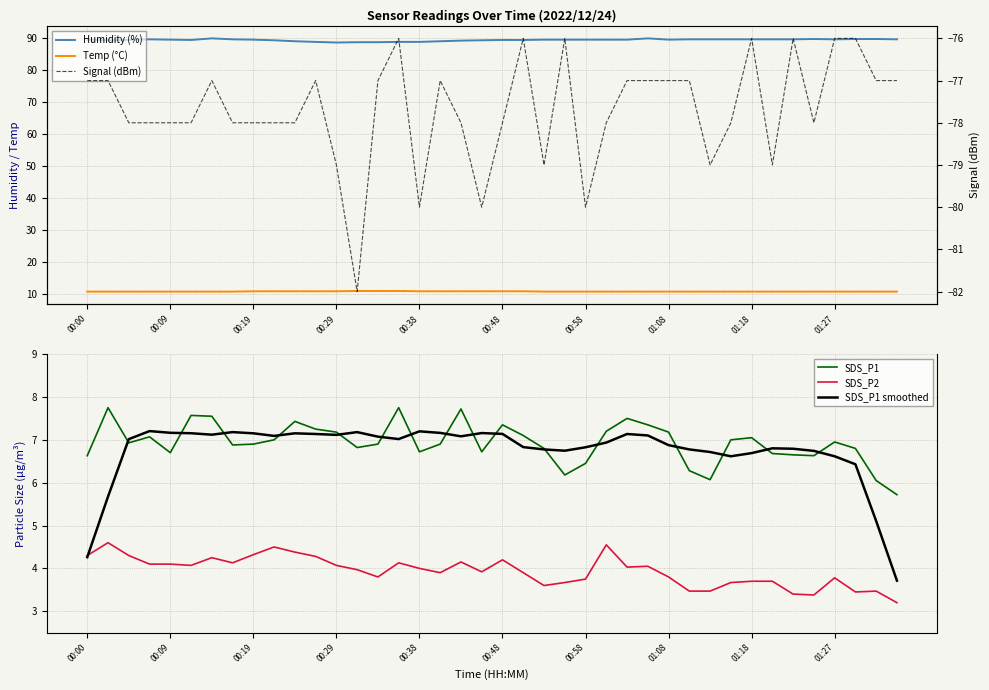

The value of SDS_P2 at 00:58 is 3.8. True or false?

True